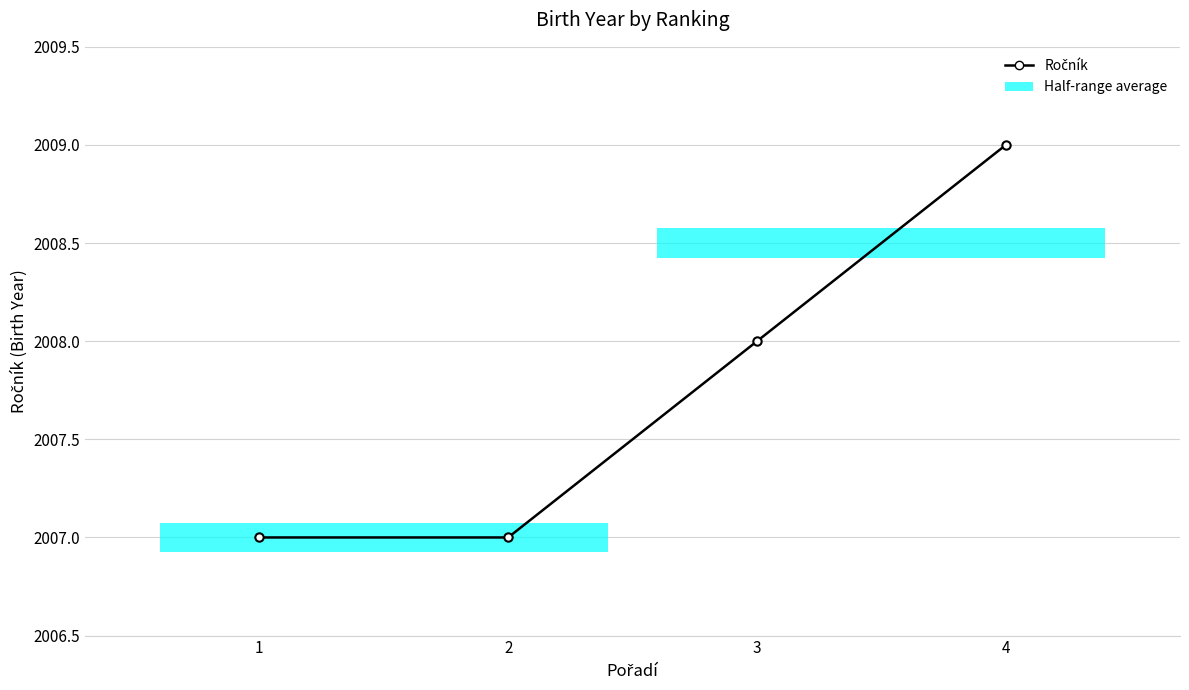

Reading right to left, what are all the values shown in this chart?

2009	2008	2007	2007